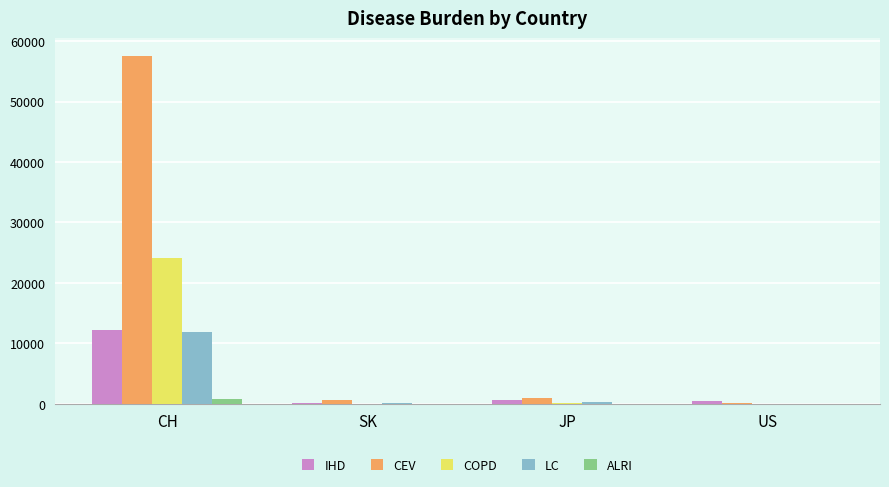

Which series has the largest total across all categories?

CEV